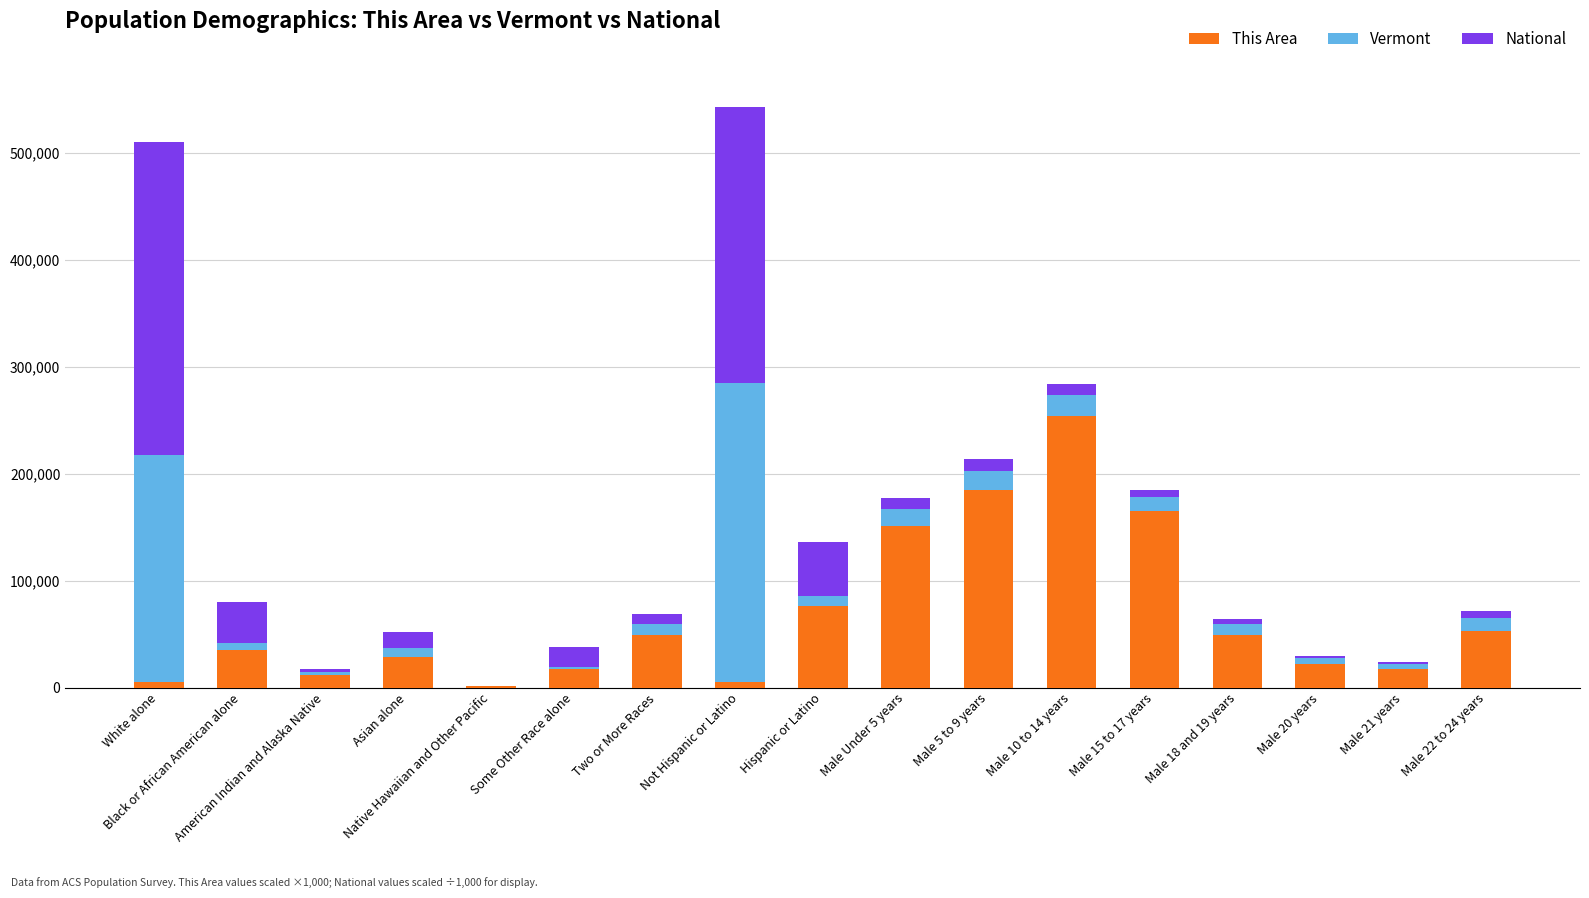

At which label does This Area reach its peak?

Male 10 to 14 years